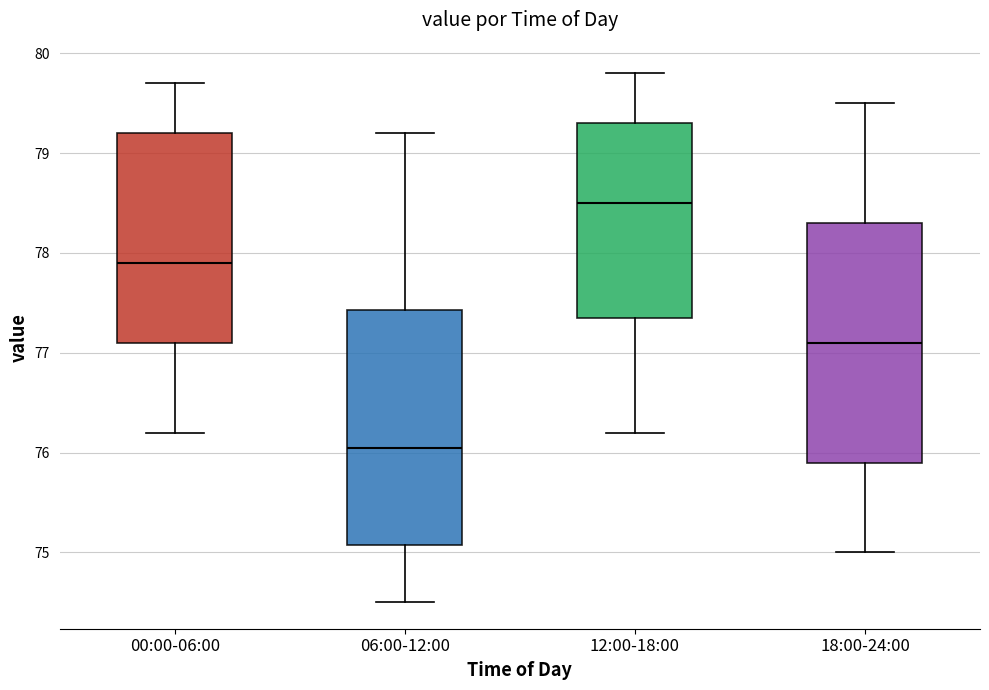

Reading left to right, transcribe this box plot: for each box, give where its median line is, the range the box spans, and where its two whiskers end, as read against the y-axis. The values are not printed on the chart, so give them approximately, as read against the axis.

00:00-06:00: median 77.9, box 77.1 to 79.2, whiskers 76.2 to 79.7
06:00-12:00: median 76.1, box 75.1 to 77.4, whiskers 74.5 to 79.2
12:00-18:00: median 78.5, box 77.4 to 79.3, whiskers 76.2 to 79.8
18:00-24:00: median 77.1, box 75.9 to 78.3, whiskers 75.0 to 79.5